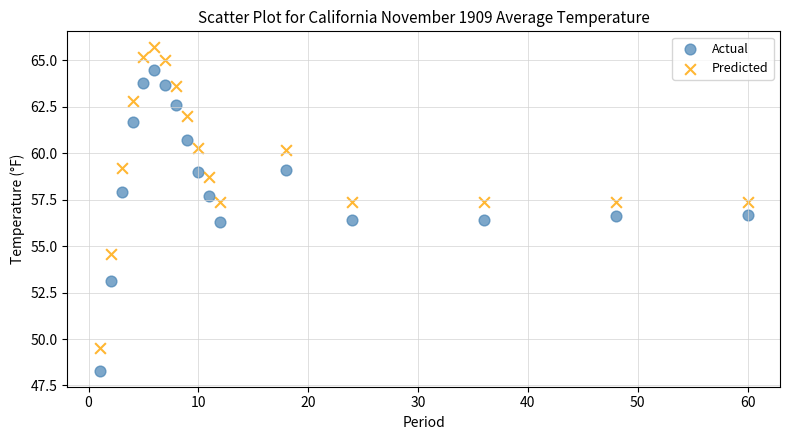

Which series reaches the maximum Y coordinate?

Predicted